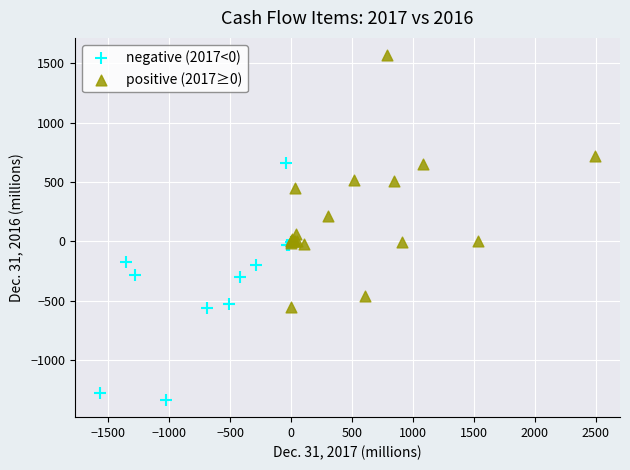

Which series contains the highest Y value?

positive (2017≥0)